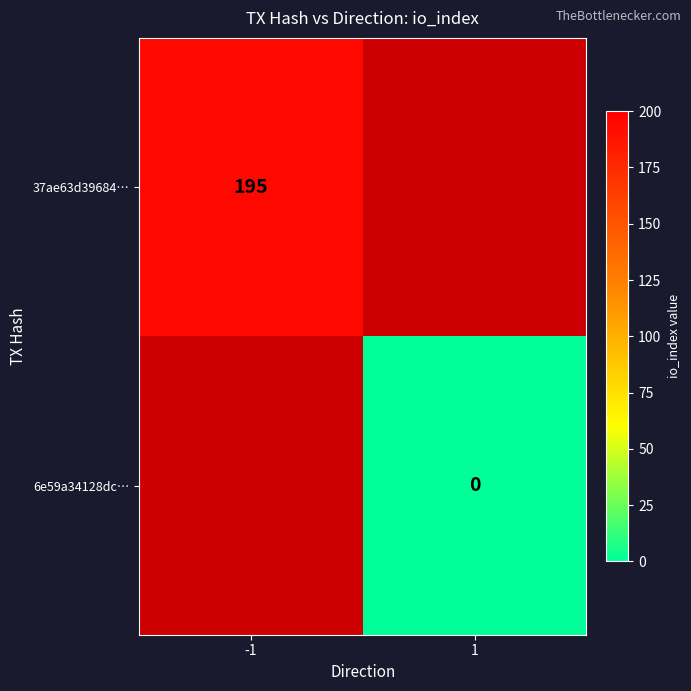

Is the value of 6e59a34128dc… at 1 greater than the value of 37ae63d39684… at -1?

No